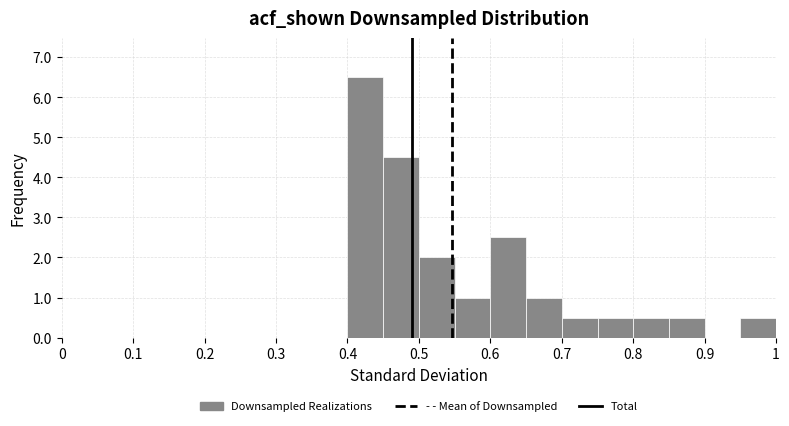

Reading left to right, list every bar in this chart as the range it spans on the x-axis followed by its height. The values are not printed on the chart, so give them approximately, as read against the axis.

0.00 to 0.05: 0
0.05 to 0.10: 0
0.10 to 0.15: 0
0.15 to 0.20: 0
0.20 to 0.25: 0
0.25 to 0.30: 0
0.30 to 0.35: 0
0.35 to 0.40: 0
0.40 to 0.45: 6.5
0.45 to 0.50: 4.5
0.50 to 0.55: 2.0
0.55 to 0.60: 1.0
0.60 to 0.65: 2.5
0.65 to 0.70: 1.0
0.70 to 0.75: 0.5
0.75 to 0.80: 0.5
0.80 to 0.85: 0.5
0.85 to 0.90: 0.5
0.90 to 0.95: 0
0.95 to 1.00: 0.5